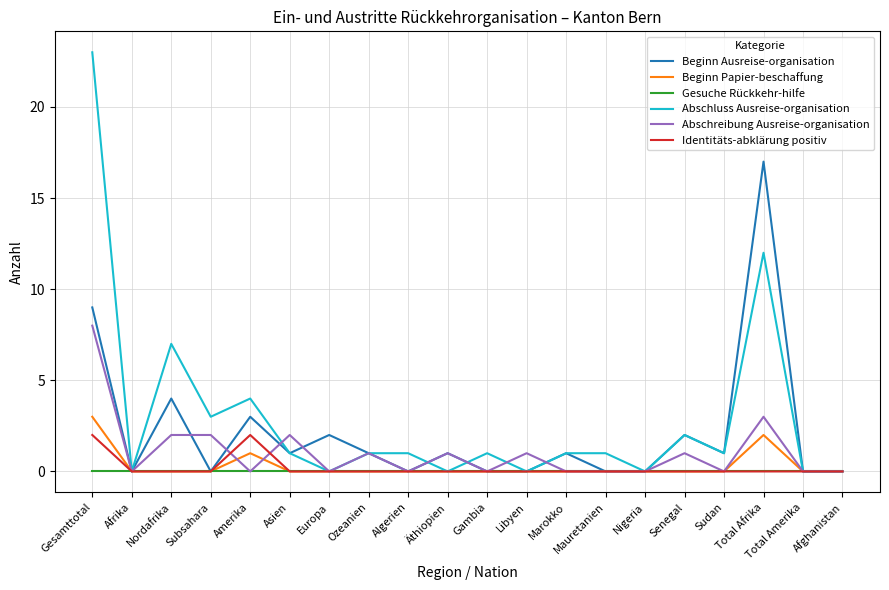

True or false: Identitäts-abklärung positiv has more than 0 interior local peaks.

True